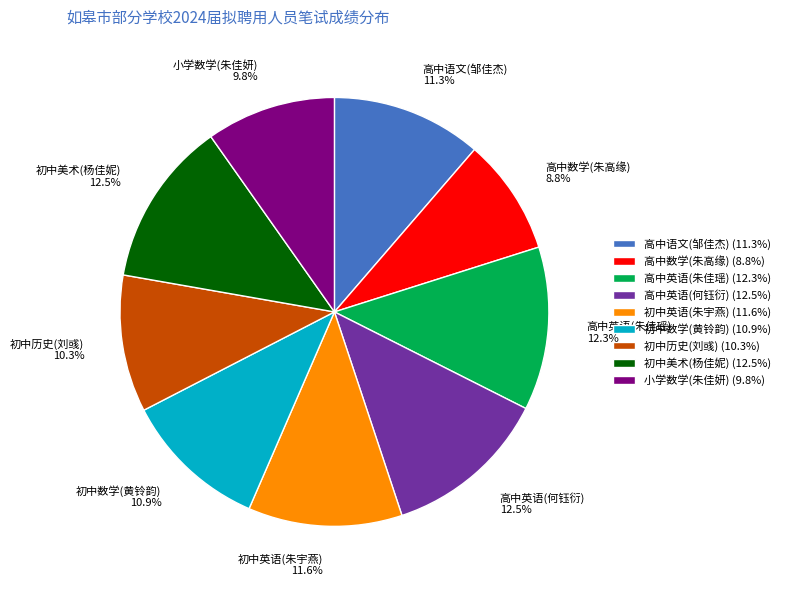

Combined, do 小学数学(朱佳妍) and 初中历史(刘彧) account for over 50%?

No